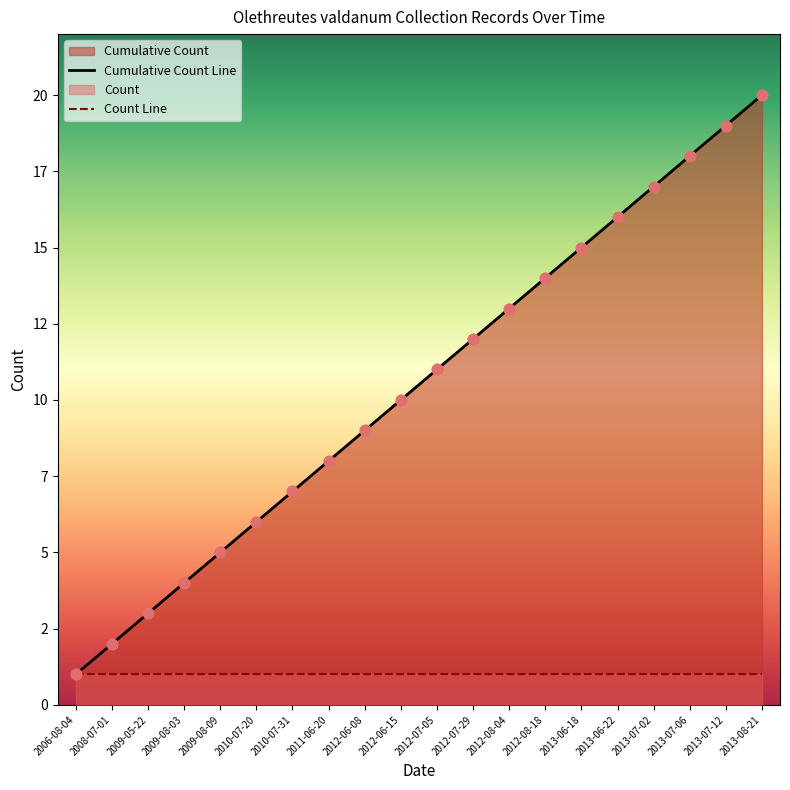

Which series reaches the maximum Y coordinate?

Cumulative Count Line